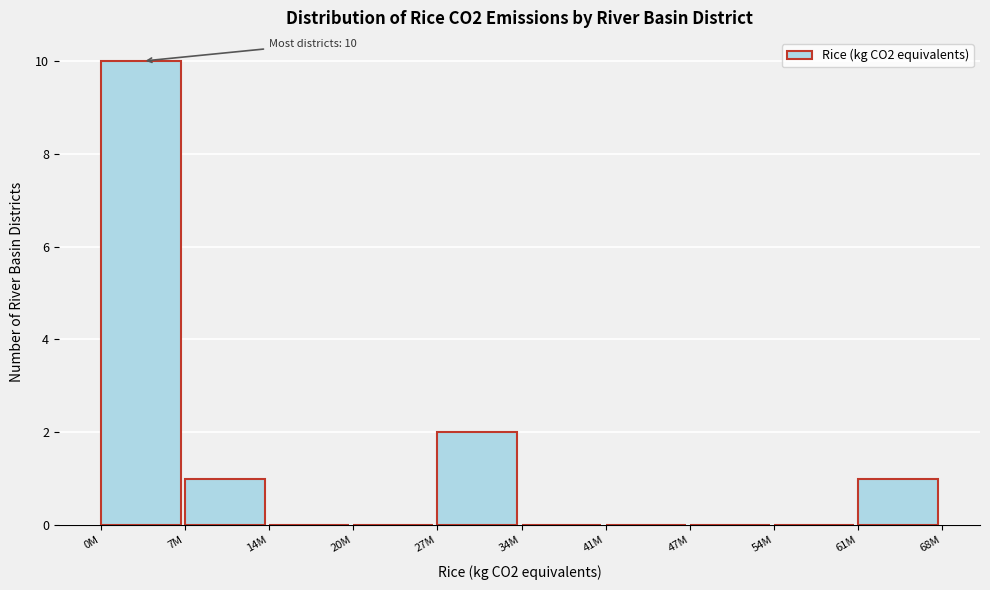

Reading left to right, extract all data points from this chart.

0M=10	7M=1	14M=0	20M=0	27M=2	34M=0	41M=0	47M=0	54M=0	61M=1